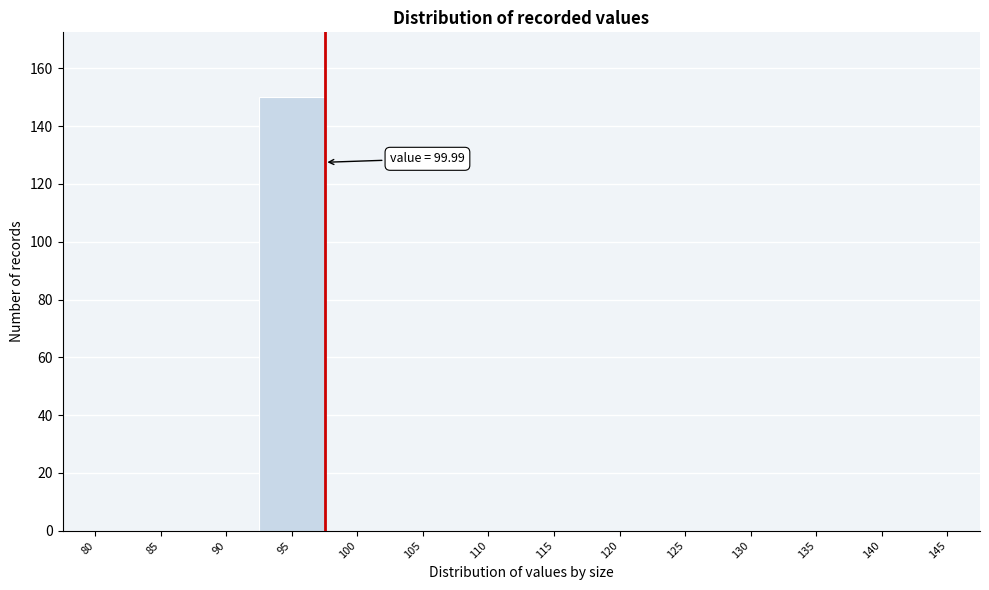

Reading left to right, list all the values displayed in this chart.

80=0	85=0	90=0	95=150	100=0	105=0	110=0	115=0	120=0	125=0	130=0	135=0	140=0	145=0